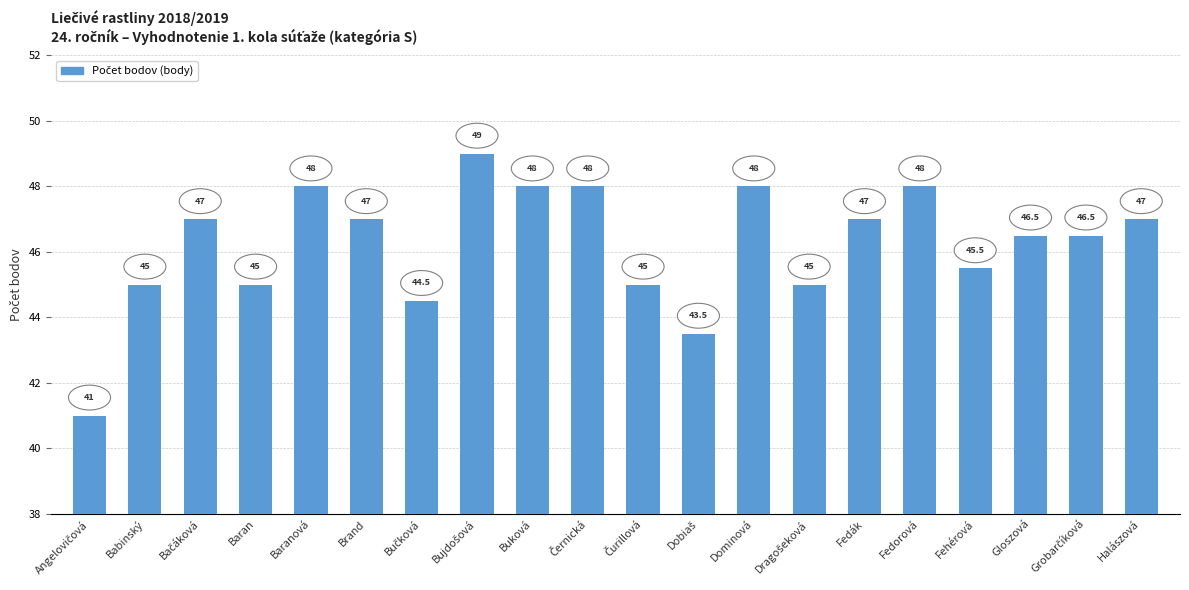

Are the bars horizontal?

No